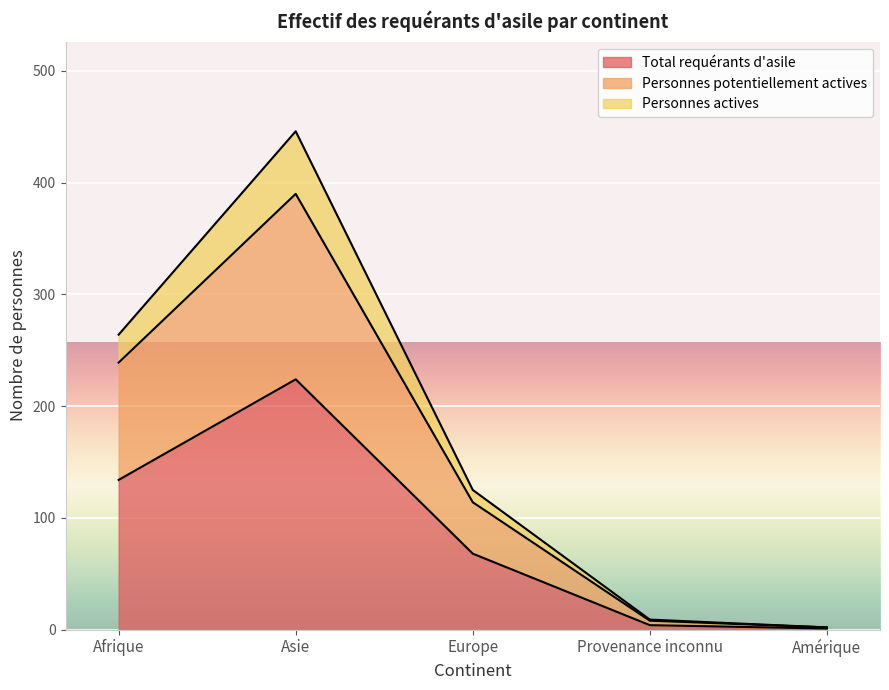

At which label does Total requérants d'asile reach its peak?

Asie